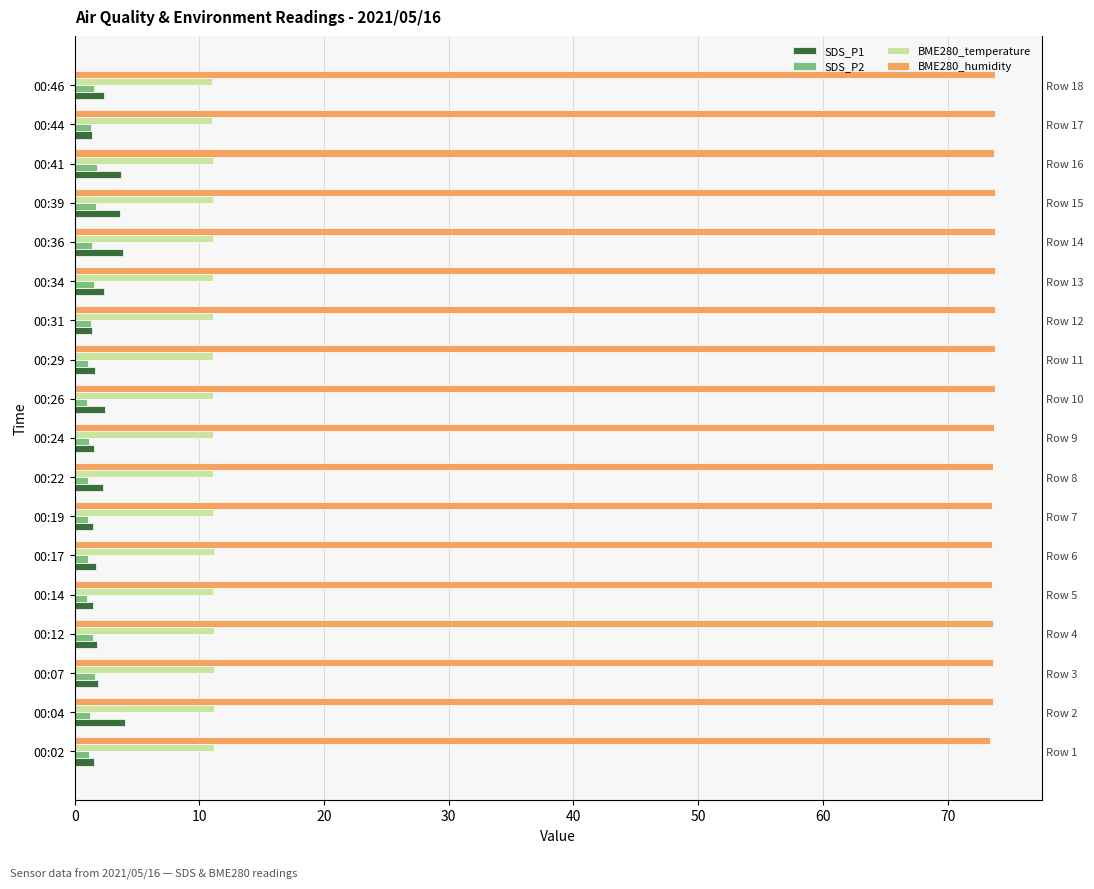

What is the difference between the SDS_P2 values at 00:31 and 00:12?

0.2